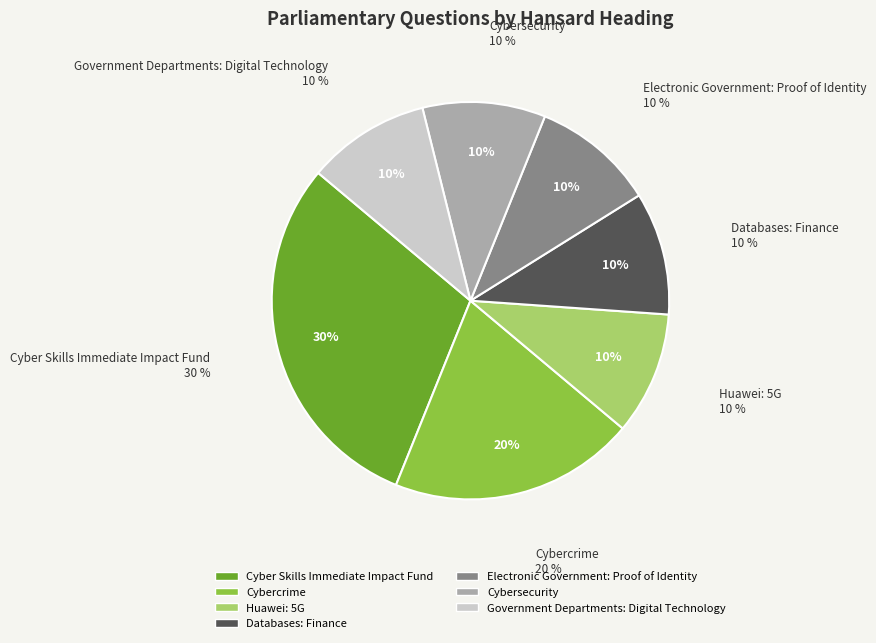

To the nearest percent, what is the combined percentage of Electronic Government: Proof of Identity and Cybersecurity?

20%